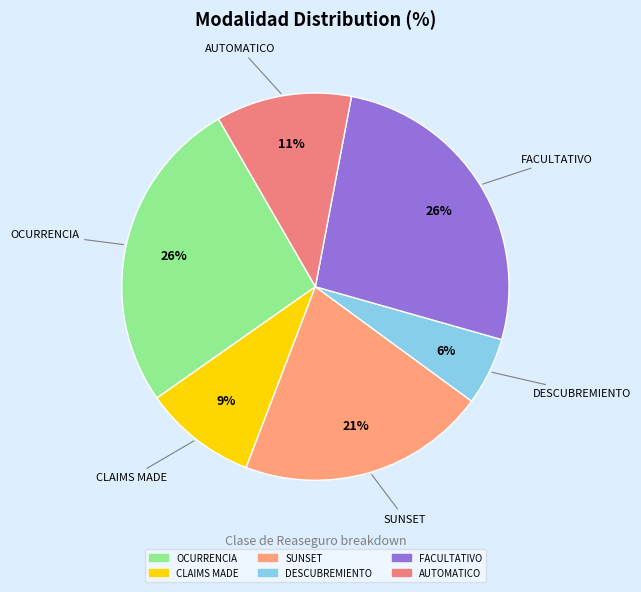

Is it true that OCURRENCIA is 26% of the pie?

True